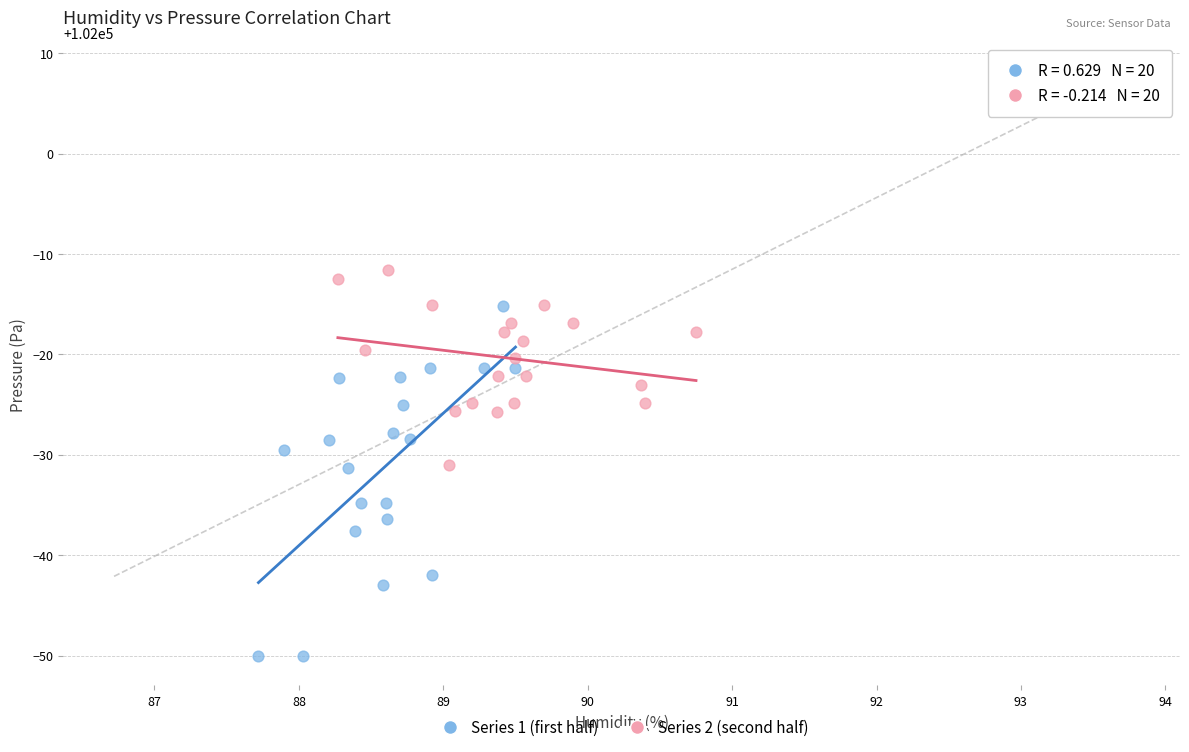

Which series has the widest spread of Y values?

Series 1 (first half)